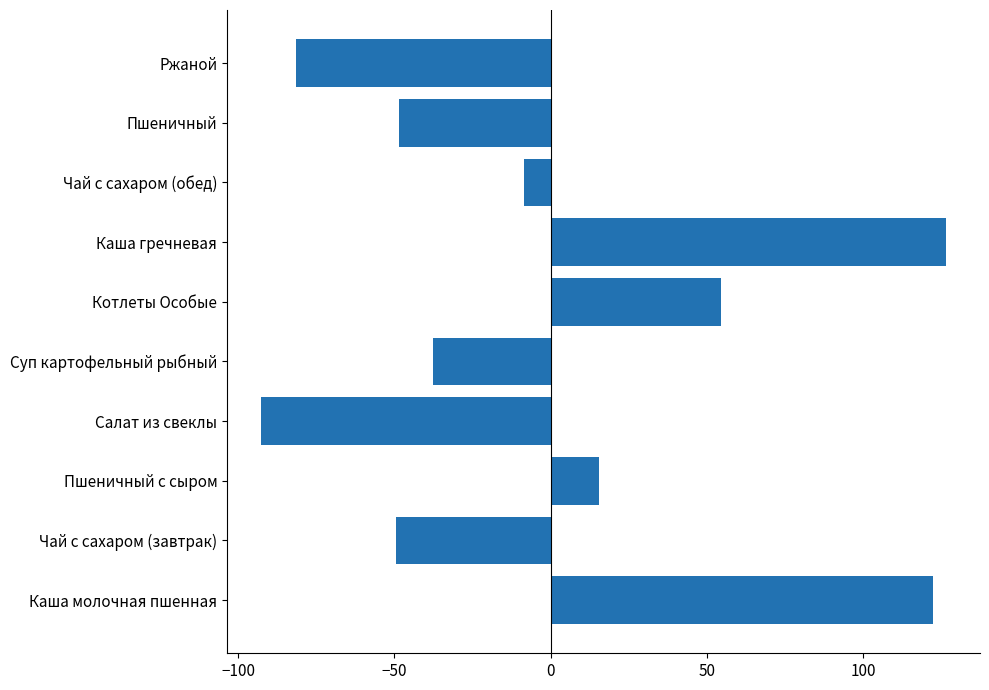

Is it true that the value at Котлеты Особые is 36.1?

False